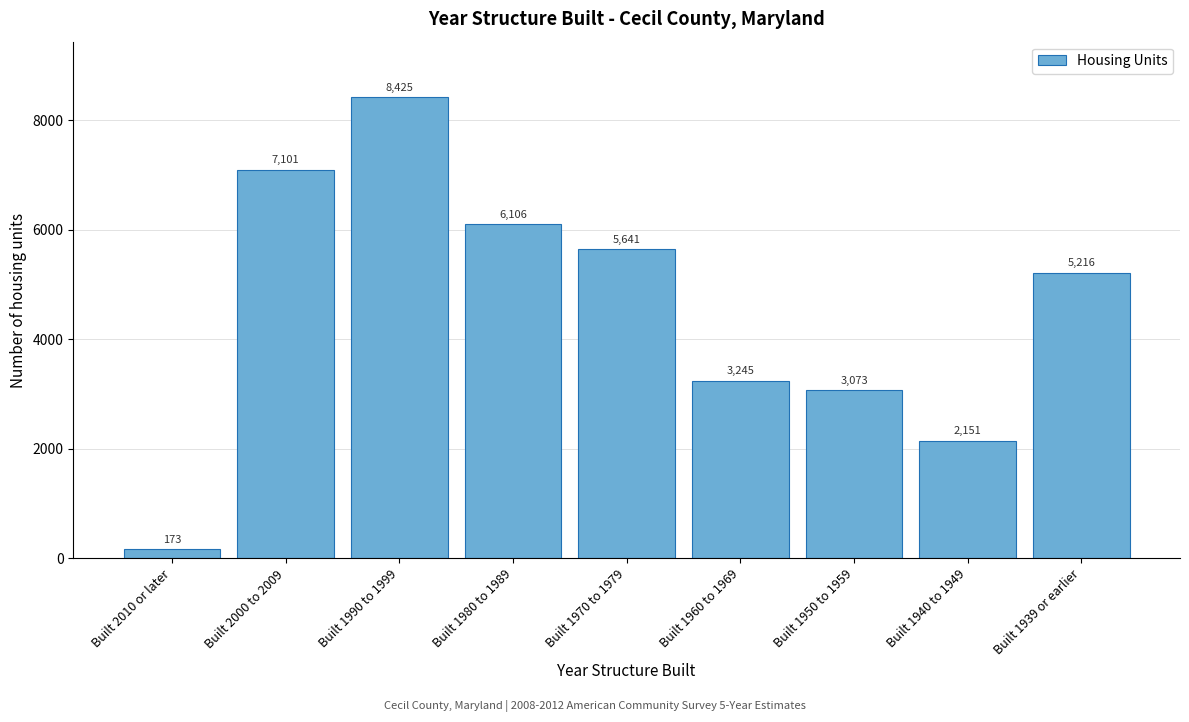

Reading left to right, transcribe all the data shown in this chart.

Built 2010 or later=173	Built 2000 to 2009=7101	Built 1990 to 1999=8425	Built 1980 to 1989=6106	Built 1970 to 1979=5641	Built 1960 to 1969=3245	Built 1950 to 1959=3073	Built 1940 to 1949=2151	Built 1939 or earlier=5216